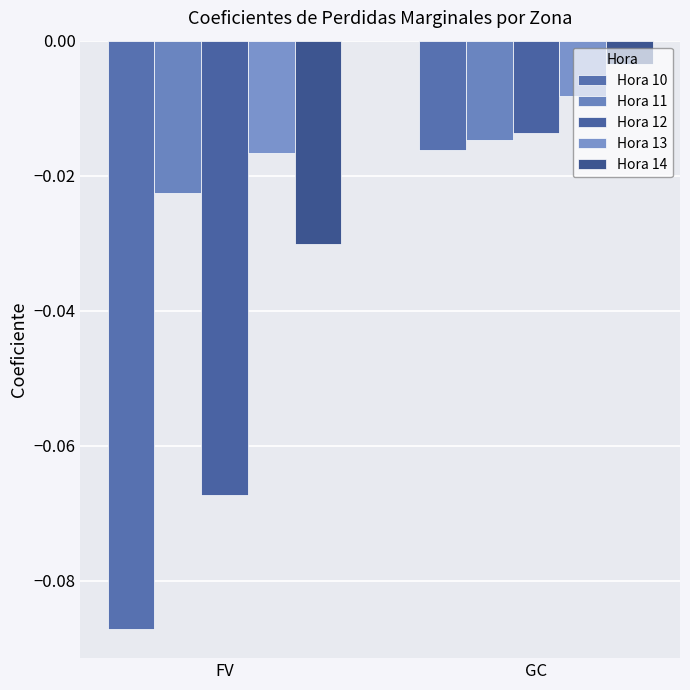

Reading left to right, transcribe all the data shown in this chart.

Hora 10: FV=-0.1	GC=-0.0
Hora 11: FV=-0.0	GC=-0.0
Hora 12: FV=-0.1	GC=-0.0
Hora 13: FV=-0.0	GC=-0.0
Hora 14: FV=-0.0	GC=-0.0